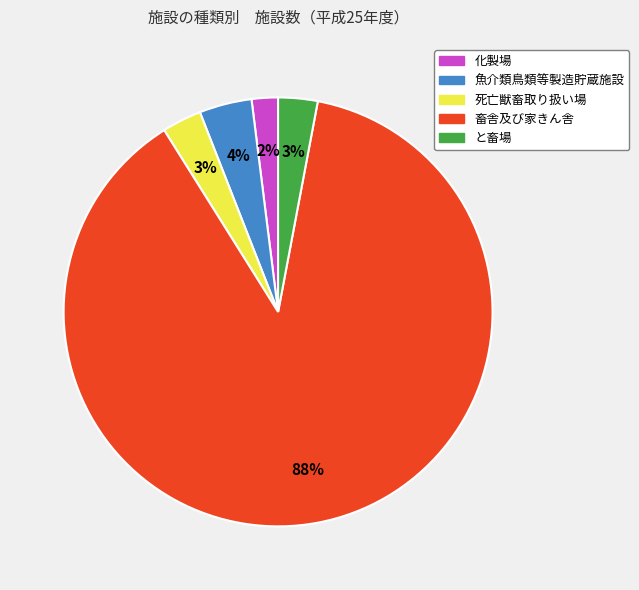

To the nearest percent, what is the average slice percentage?

20%